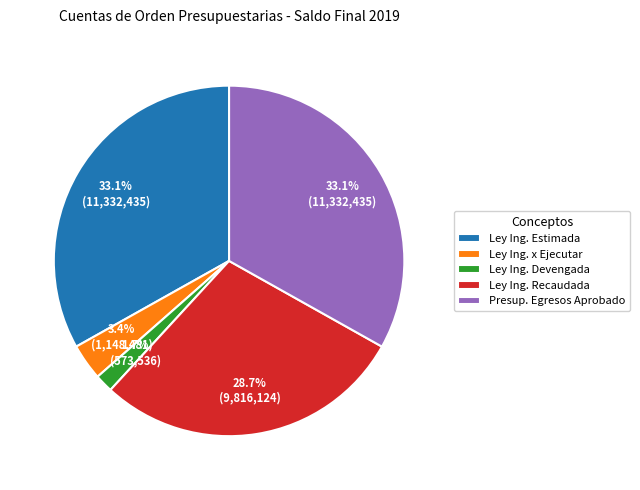

Which category has the smallest portion of the pie?

Ley Ing. Devengada